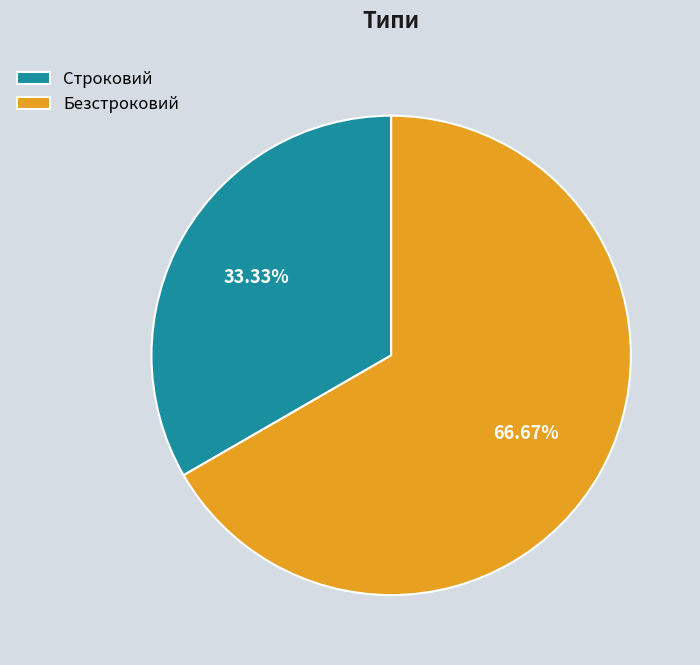

How many segments does this pie chart have?

2